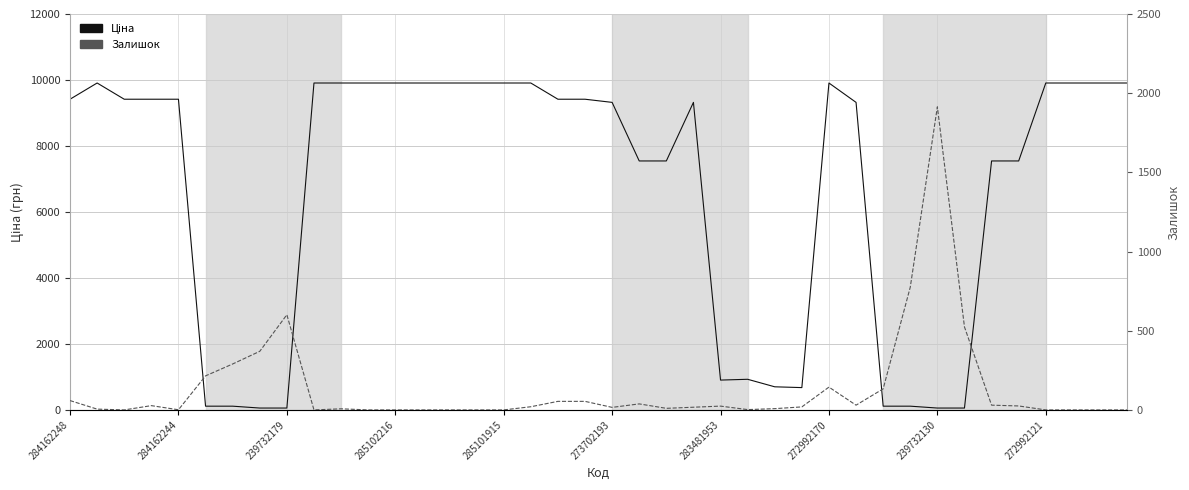

Between 30 and 29, which is larger?

29